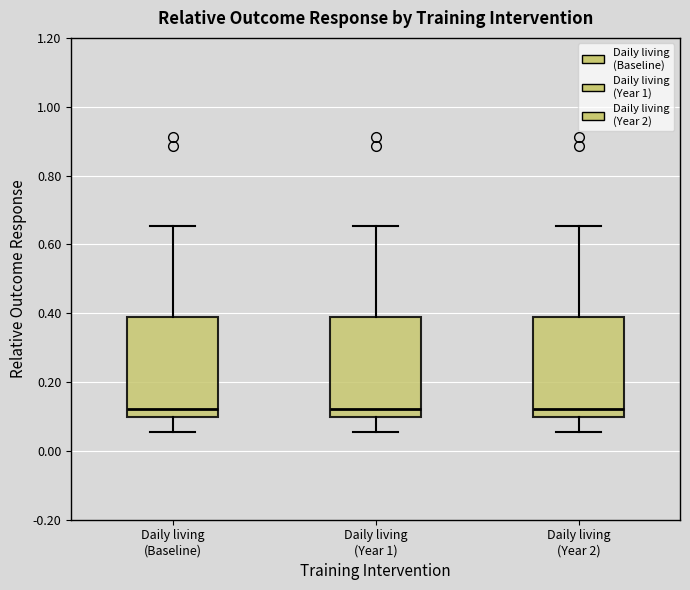

Reading left to right, transcribe this box plot: for each box, give where its median line is, the range the box spans, and where its two whiskers end, as read against the y-axis. The values are not printed on the chart, so give them approximately, as read against the axis.

Daily living (Baseline): median 0.12, box 0.10 to 0.38, whiskers 0.06 to 0.66
Daily living (Year 1): median 0.12, box 0.10 to 0.38, whiskers 0.06 to 0.66
Daily living (Year 2): median 0.12, box 0.10 to 0.38, whiskers 0.06 to 0.66